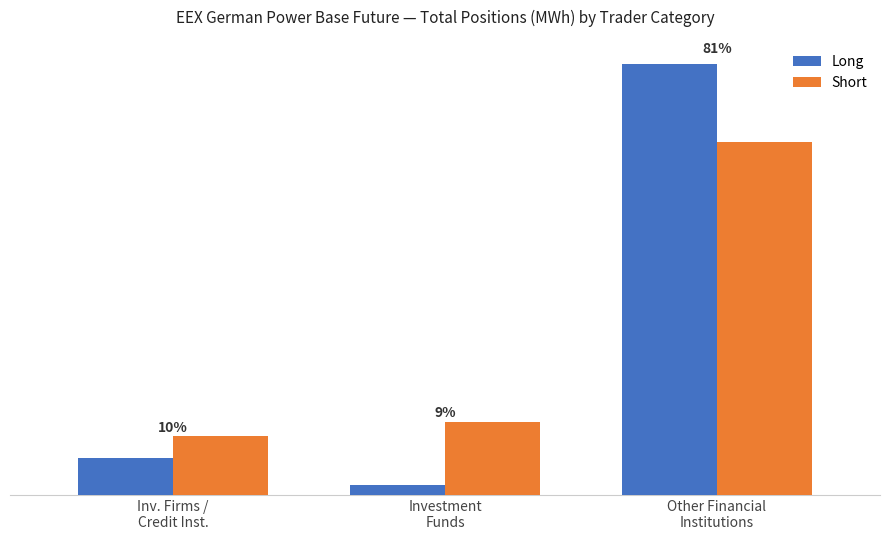

Which category has the highest value across all series?

Other Financial
Institutions